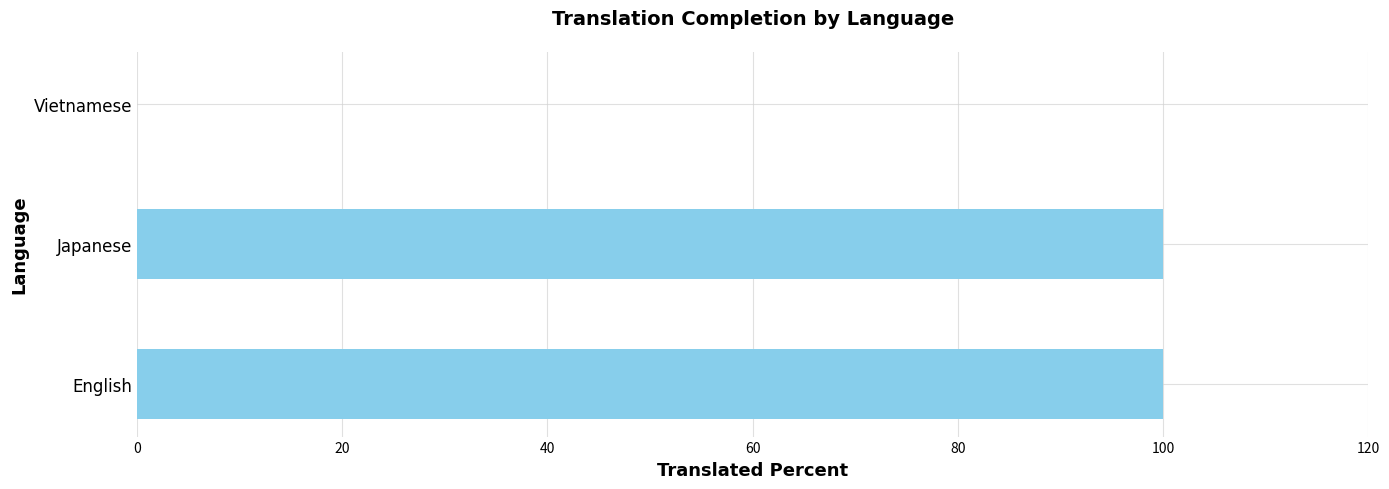

Reading bottom to top, extract all data points from this chart.

English=100	Japanese=100	Vietnamese=0